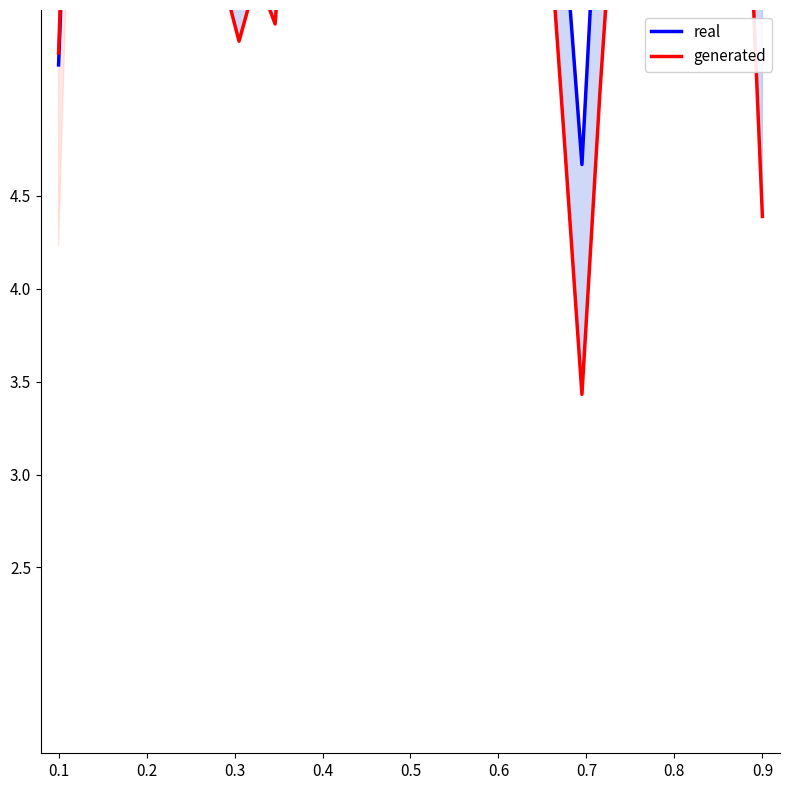

Reading left to right, what are all the values shown in this chart?

real: 5.2	7.8	10.3	9.5	9.3	8.6	8.8	8.0	7.0	6.7	6.3	6.5	6.4	6.9	7.3	8.5	9.2	9.0	9.0	9.0	9.6	10.7	10.5	10.3	10.2	9.6	7.5	7.0	6.0	4.7	6.5	6.9	8.0	8.6	9.2	9.4	9.0	9.0	8.3	5.9
generated: 5.3	7.9	10.4	9.2	8.9	7.5	7.7	7.2	6.4	5.7	5.3	5.7	5.4	6.8	7.4	8.4	9.1	9.1	8.9	8.9	9.6	11.2	11.0	10.7	10.6	9.6	7.6	6.2	4.8	3.4	5.1	6.5	7.9	8.6	9.1	9.3	8.4	7.5	6.7	4.4